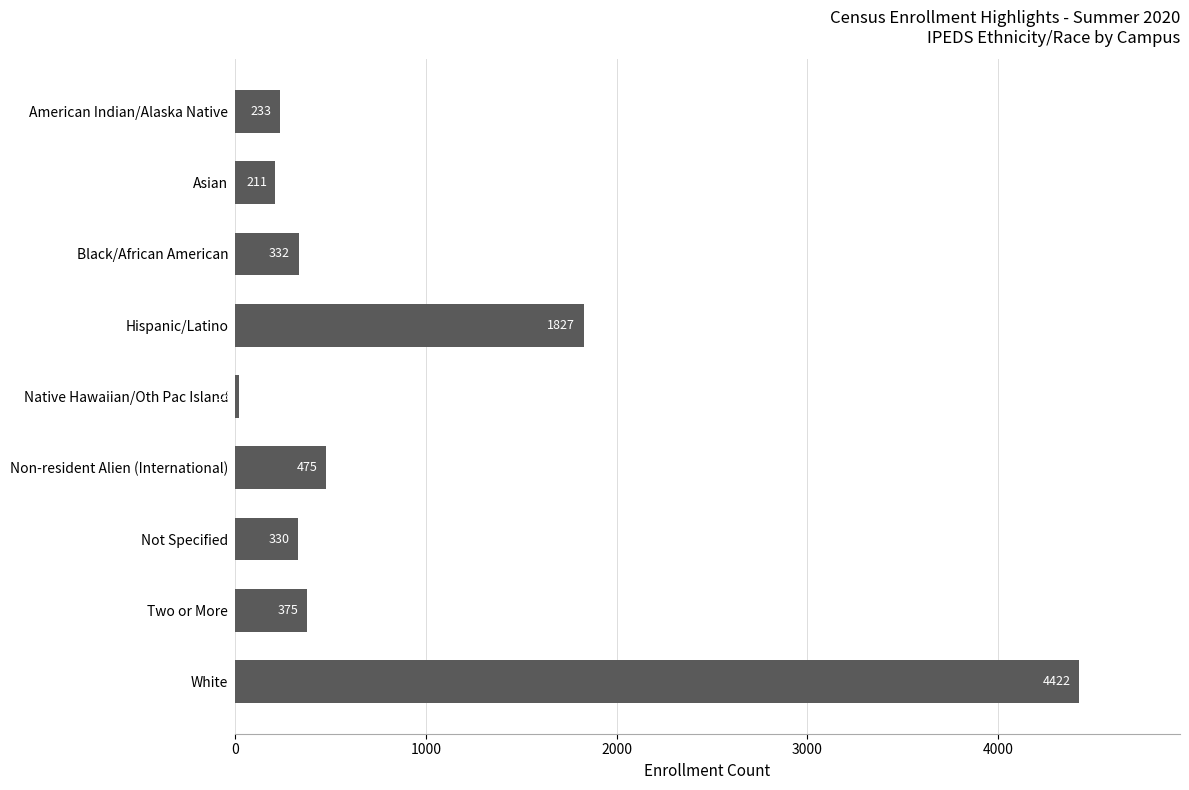

At which category does the chart reach its peak across all series?

White